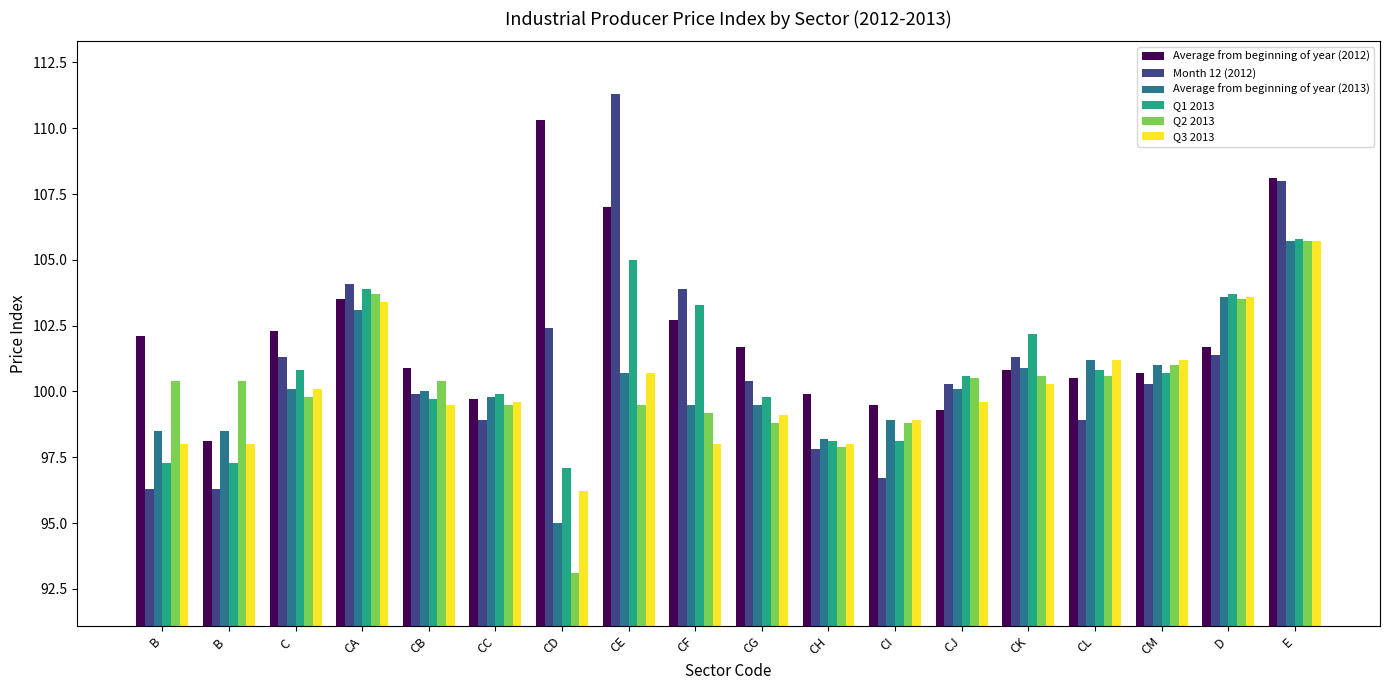

What is the value of the Q3 2013 bar at the 13th from the left?

99.6